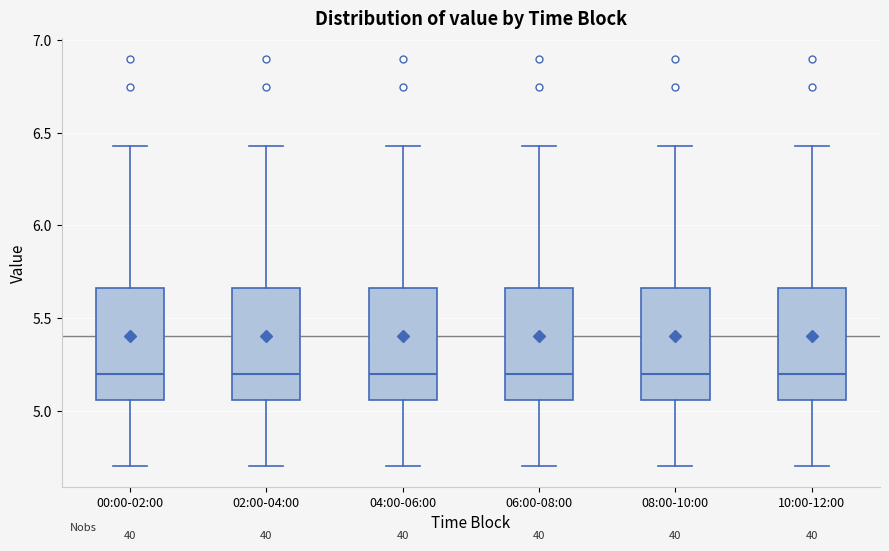

Reading left to right, transcribe this box plot: for each box, give where its median line is, the range the box spans, and where its two whiskers end, as read against the y-axis. The values are not printed on the chart, so give them approximately, as read against the axis.

00:00-02:00: median 5.20, box 5.05 to 5.65, whiskers 4.70 to 6.45
02:00-04:00: median 5.20, box 5.05 to 5.65, whiskers 4.70 to 6.45
04:00-06:00: median 5.20, box 5.05 to 5.65, whiskers 4.70 to 6.45
06:00-08:00: median 5.20, box 5.05 to 5.65, whiskers 4.70 to 6.45
08:00-10:00: median 5.20, box 5.05 to 5.65, whiskers 4.70 to 6.45
10:00-12:00: median 5.20, box 5.05 to 5.65, whiskers 4.70 to 6.45